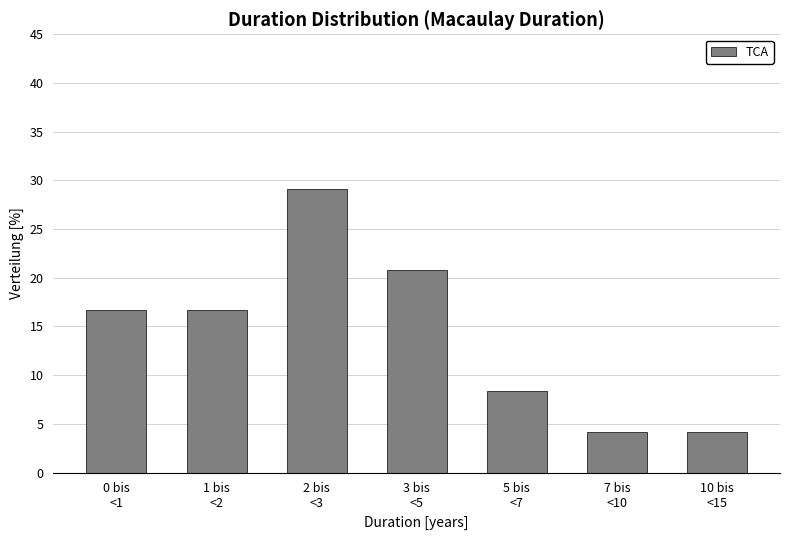

Reading left to right, transcribe all the data shown in this chart.

16.7	16.7	29.2	20.8	8.3	4.2	4.2